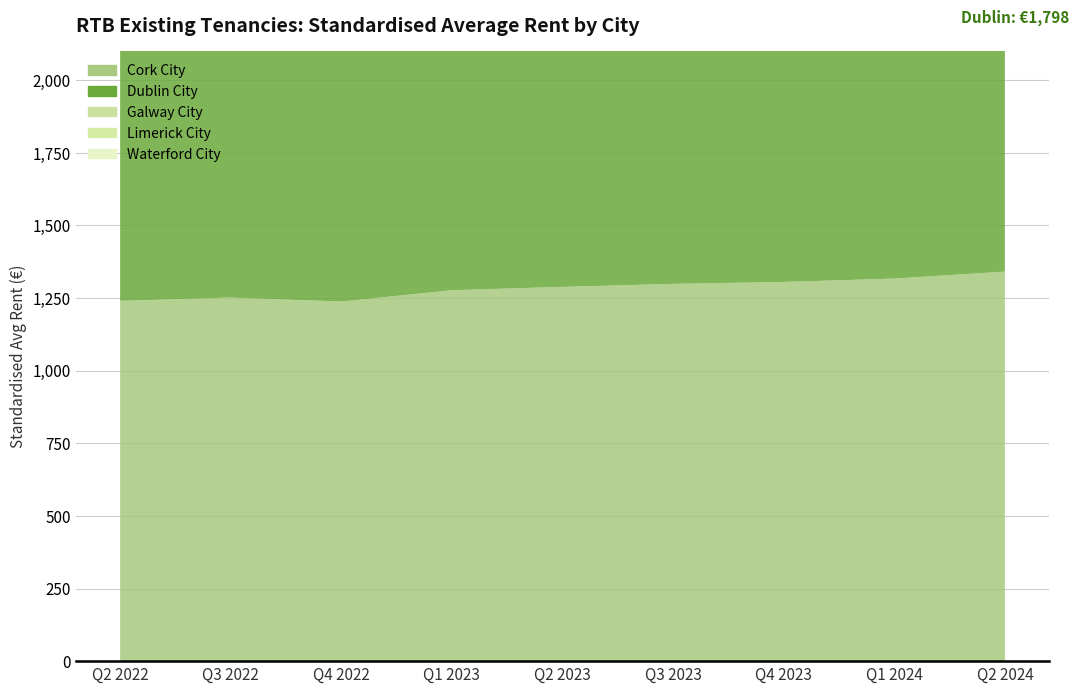

Reading left to right, transcribe all the data shown in this chart.

Cork City: 1240.3	1251.5	1237.8	1276.8	1288.3	1298.7	1305.2	1317.0	1340.9
Dublin City: 1628.2	1674.5	1677.8	1693.0	1715.2	1744.6	1751.6	1781.6	1797.7
Galway City: 1231.4	1285.5	1228.9	1243.8	1280.4	1362.3	1294.5	1327.3	1340.7
Limerick City: 1056.8	1046.3	1061.0	1062.1	1113.2	1125.5	1117.7	1125.5	1166.8
Waterford City: 844.7	866.4	888.4	893.7	902.4	949.0	938.1	963.4	950.0